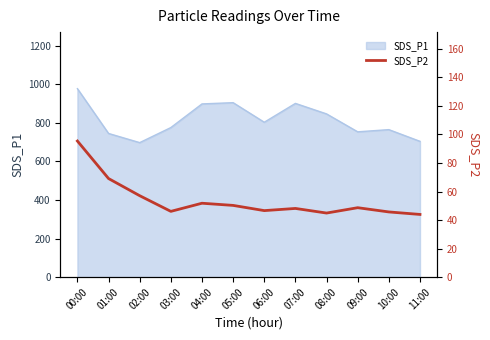

Which has a higher value, 02:00 or 00:00?

00:00